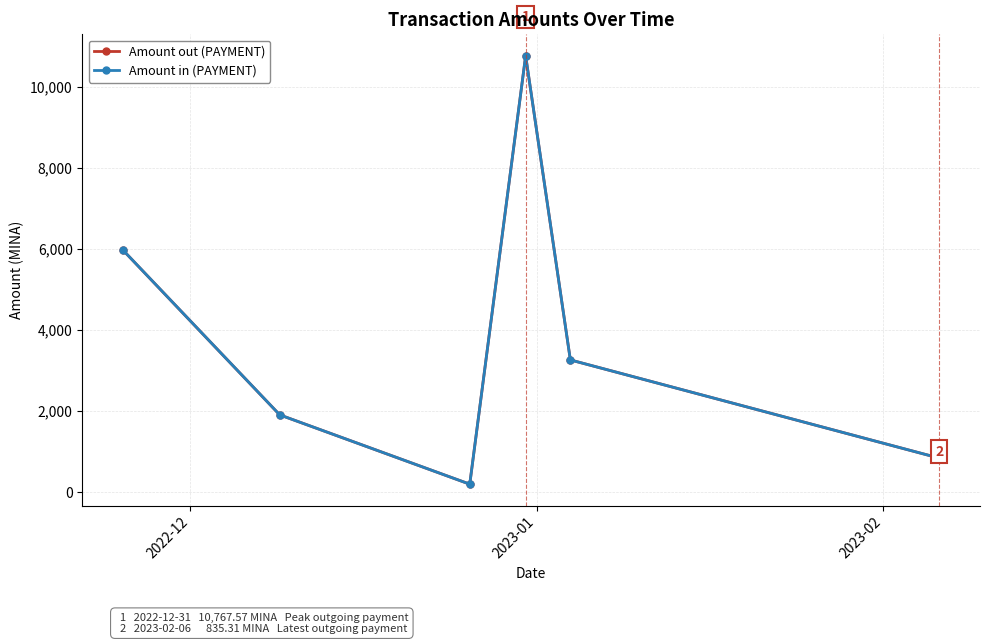

How many interior local peaks does the Amount out (PAYMENT) series have?

1